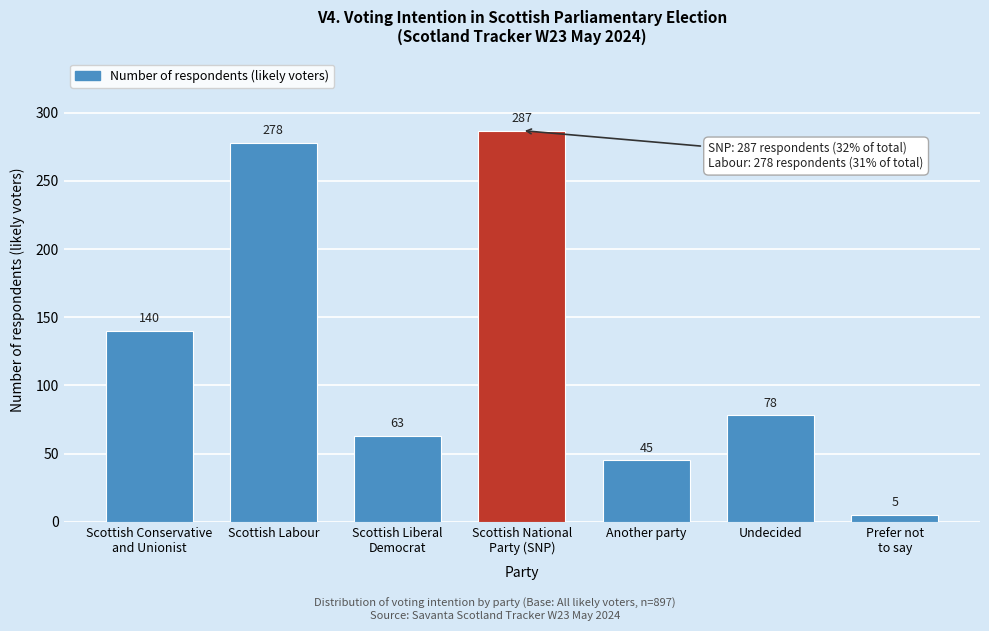

Reading left to right, what are all the values shown in this chart?

140	278	63	287	45	78	5